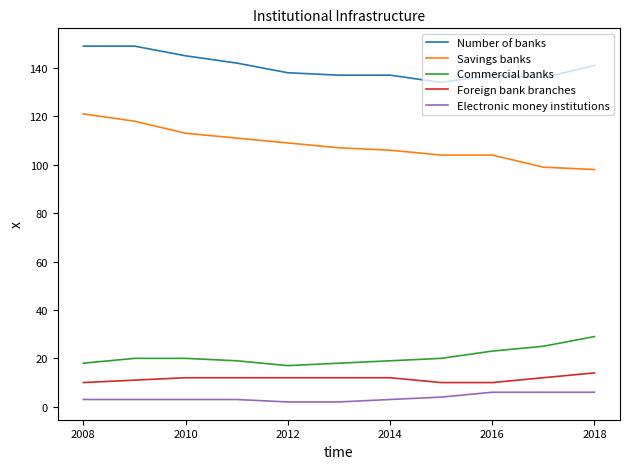

True or false: Commercial banks and Savings banks cross at least once.

False